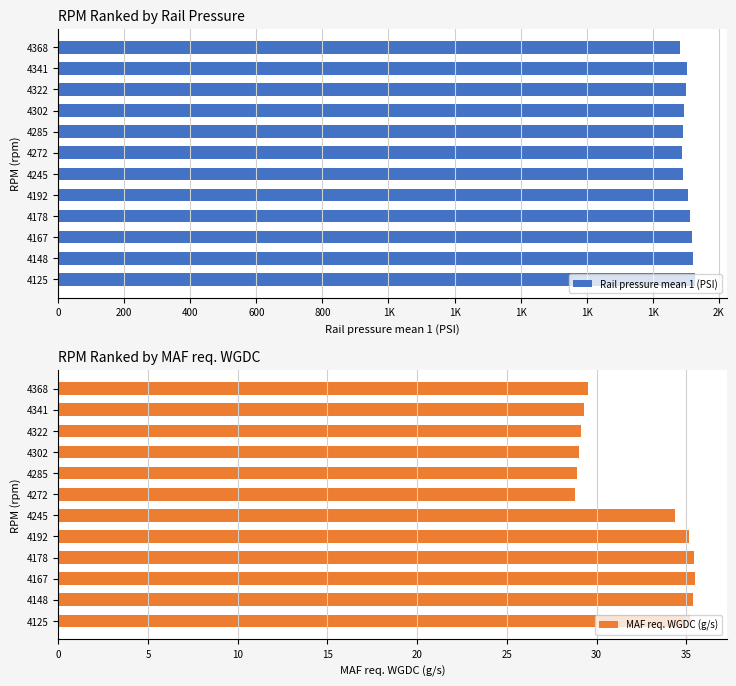

List the series in order of their overall mean, highest first.

Rail pressure mean 1 (PSI), MAF req. WGDC (g/s)